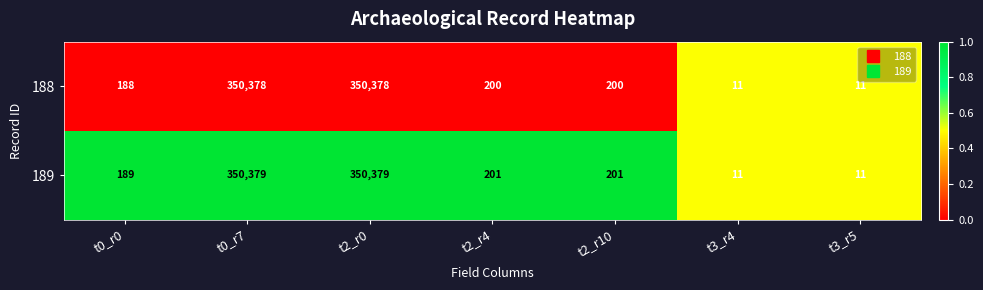

Is it true that 188 equals 85 at t2_r4?

False